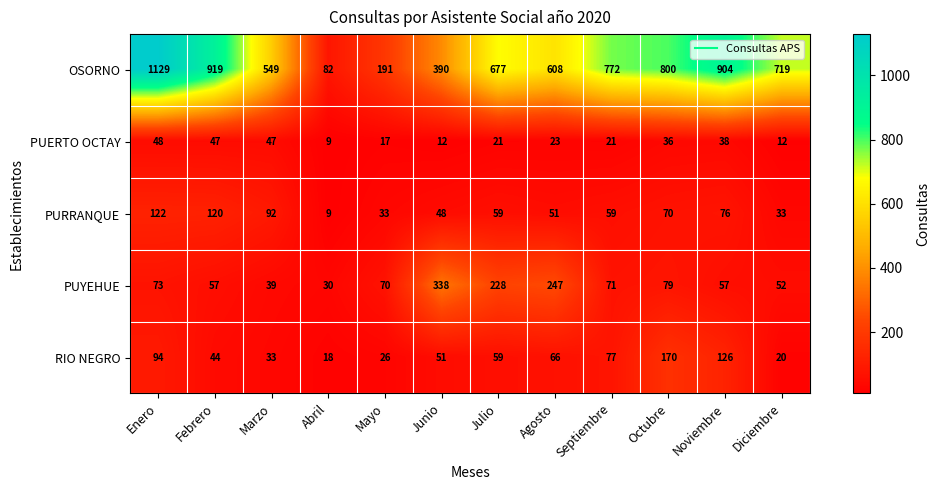

What is the difference between the PUERTO OCTAY values at Diciembre and Marzo?

35